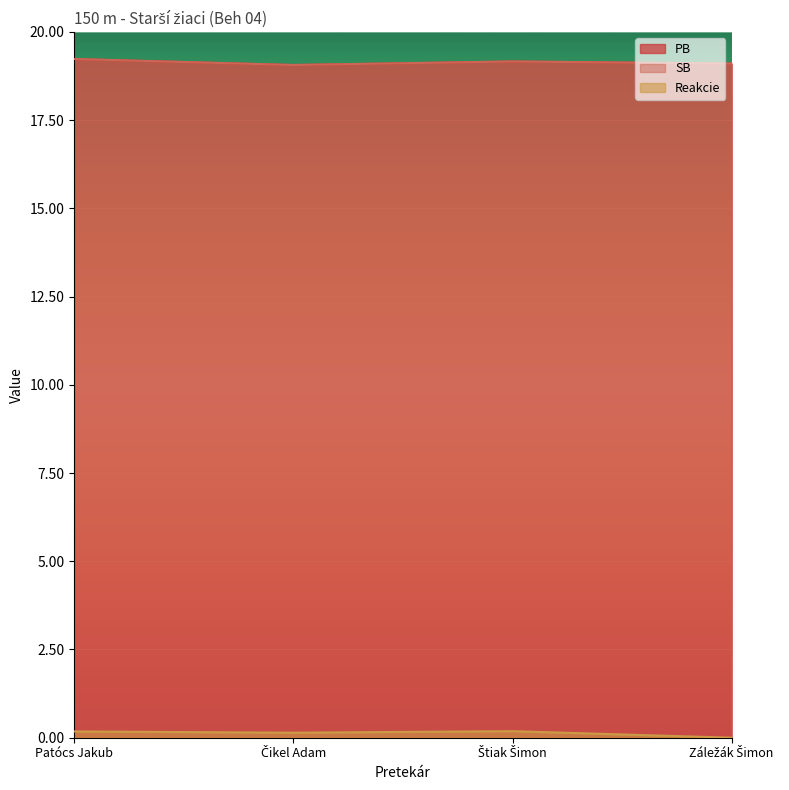

Rank the series at Patócs Jakub from lowest to highest value.

Reakcie, PB, SB